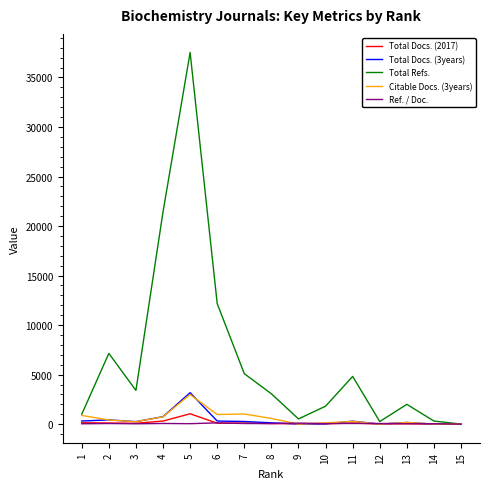

Between 8 and 10, which series saw the biggest shift?

Total Refs.